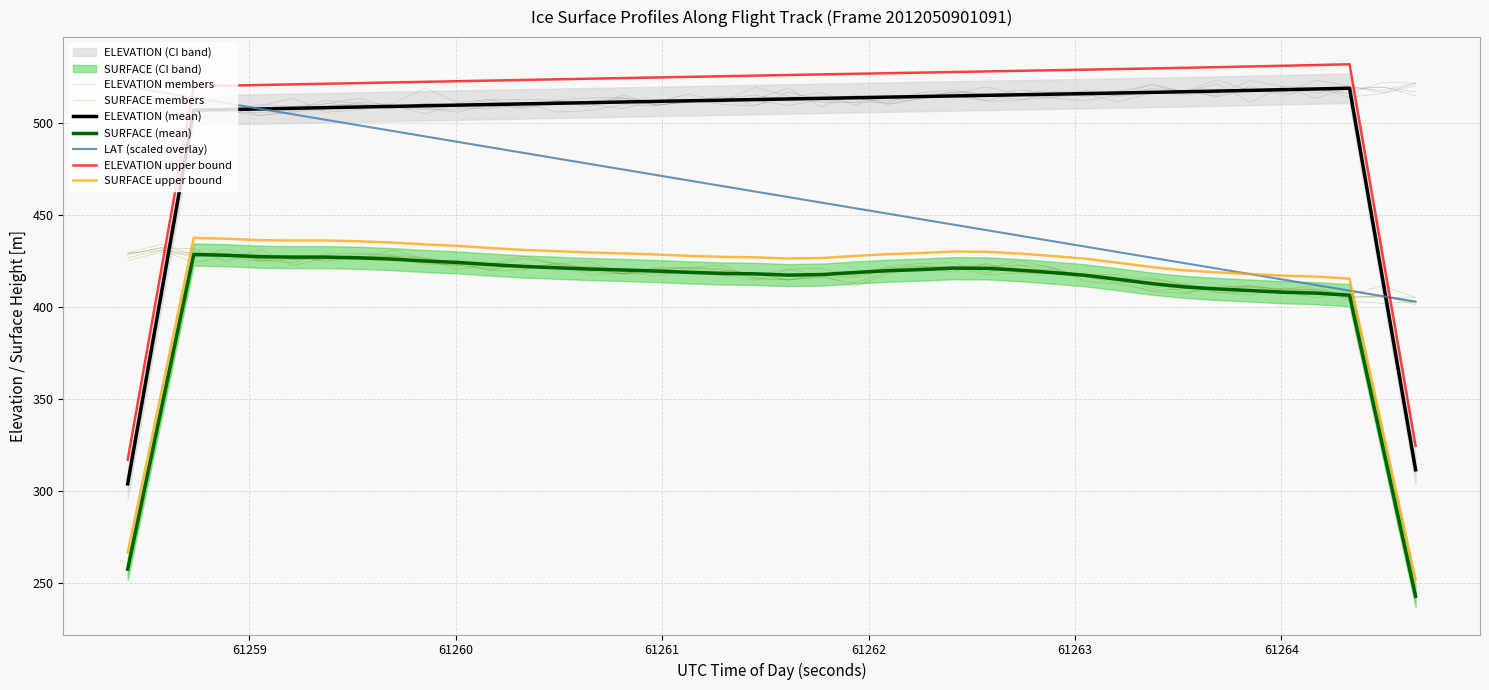

Which series has the largest total across all categories?

ELEVATION